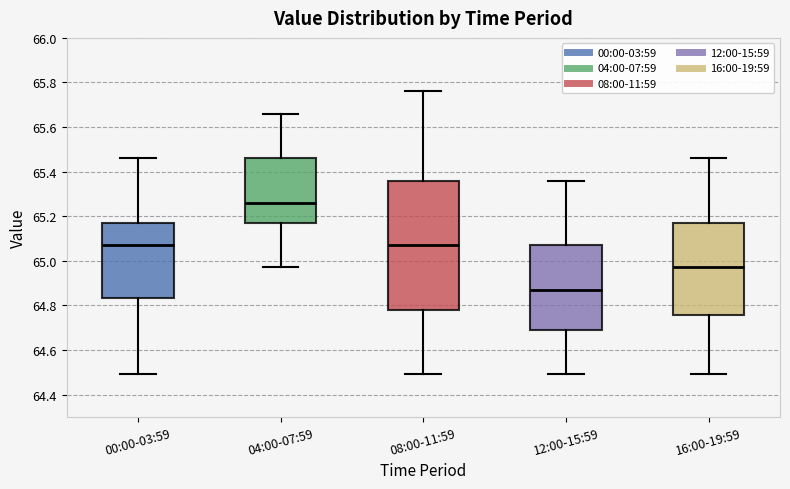

Comparing the boxes themselves (not the whiskers), which one is the tallest?

08:00-11:59